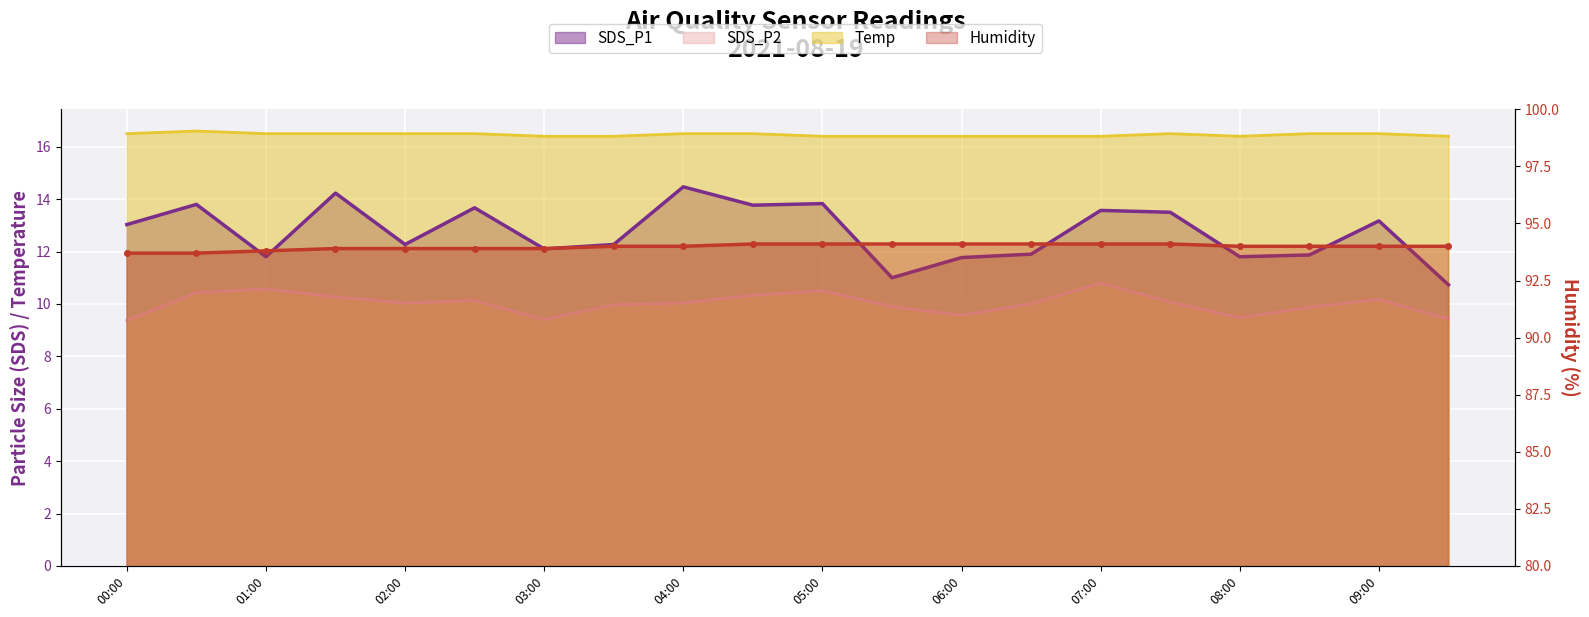

What is the label of the 6th point from the right?

07:00